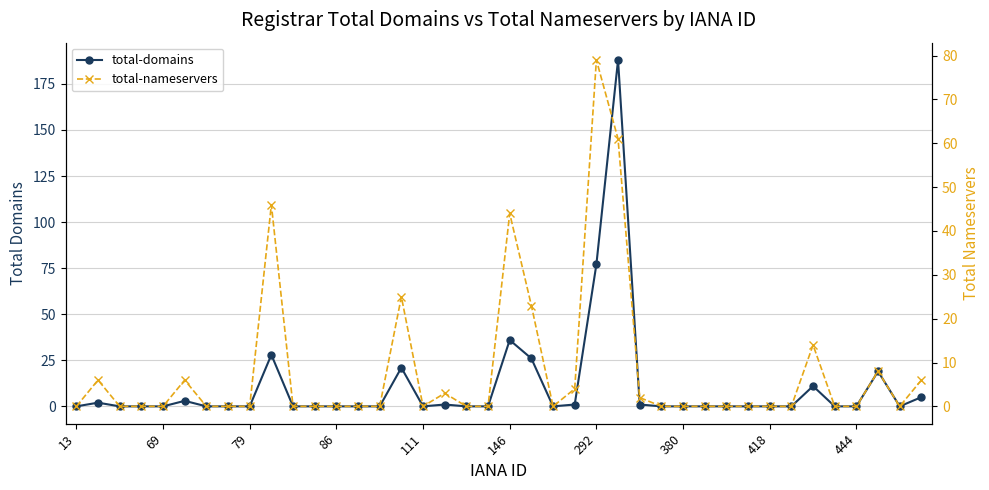

What is the spread (max minus min) of values at 37?

11